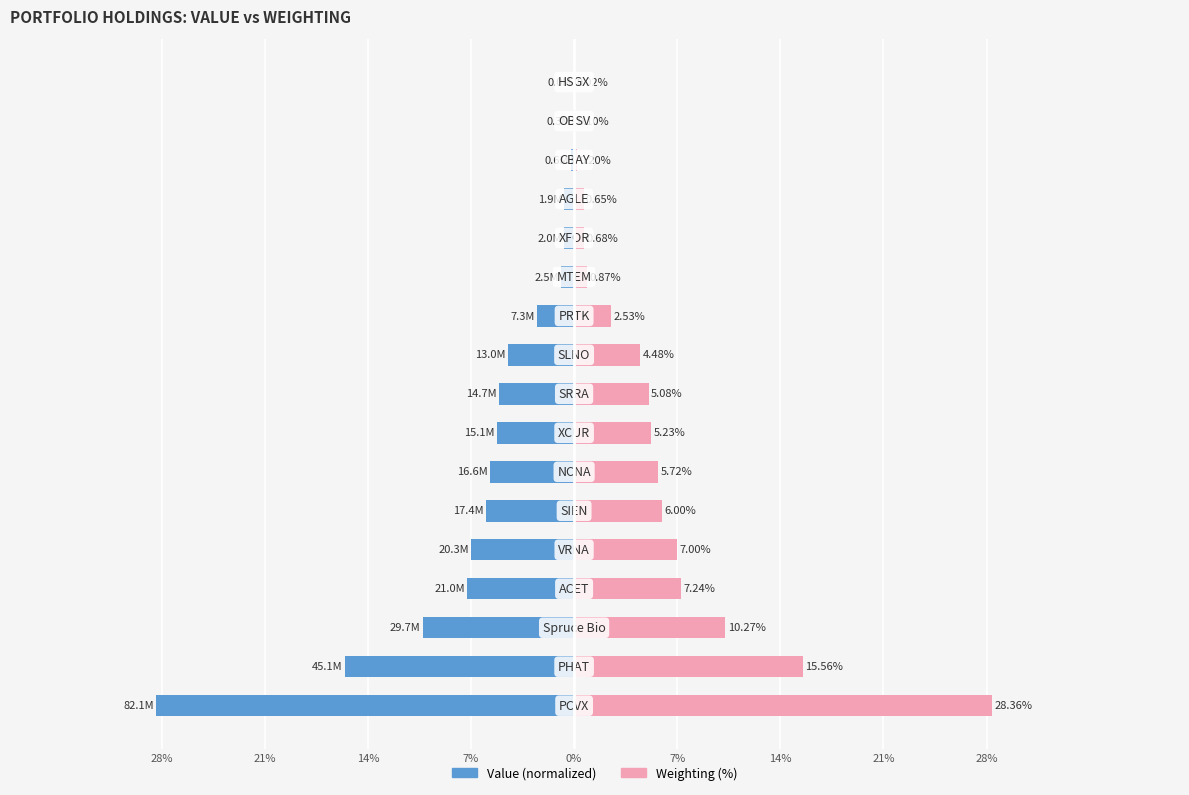

What is the value of the Weighting (%) bar at the 16th from the left?

0.1